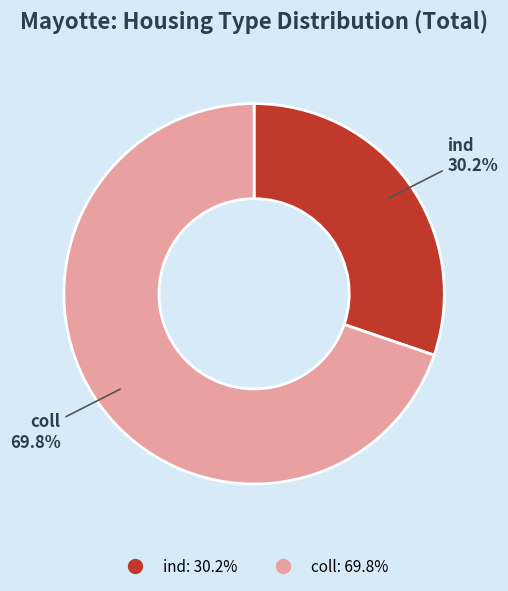

What percentage is the ind slice, to the nearest percent?

30%